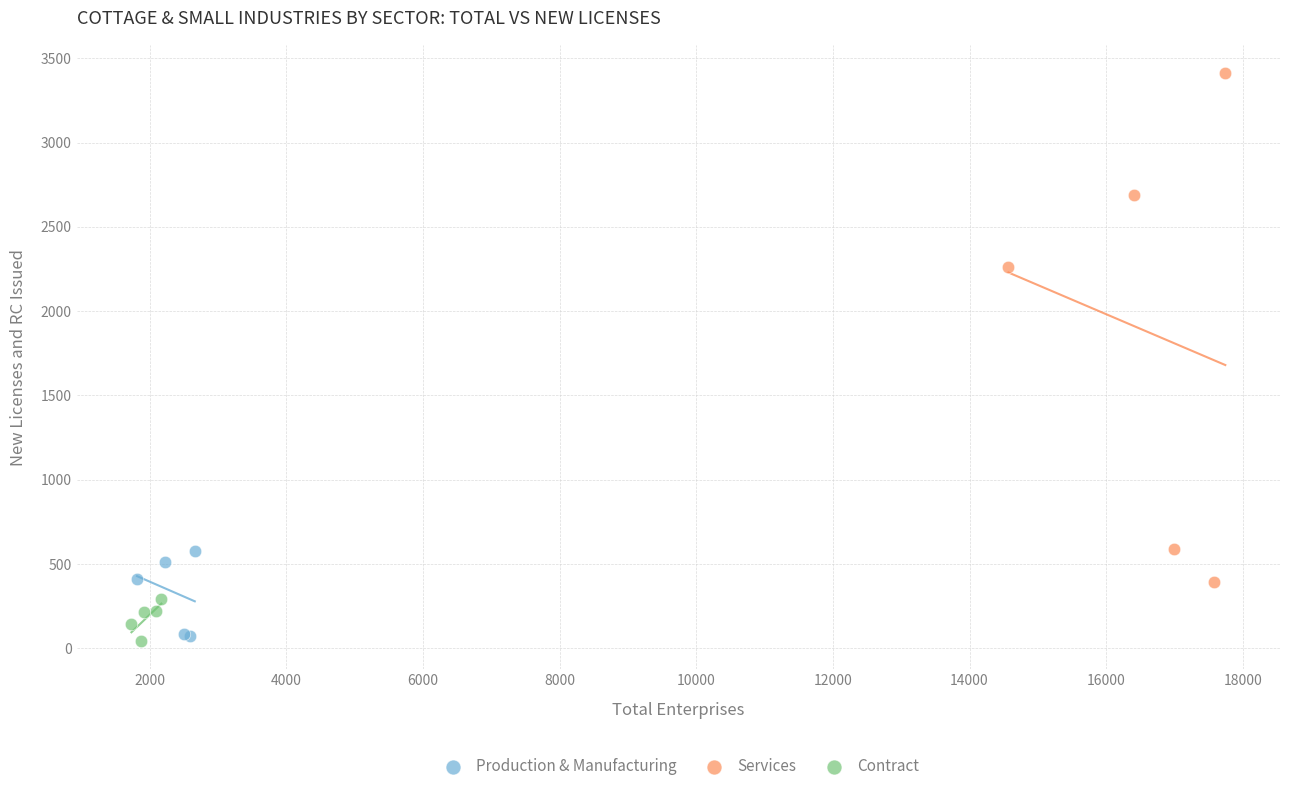

Which series reaches the minimum Y coordinate?

Contract